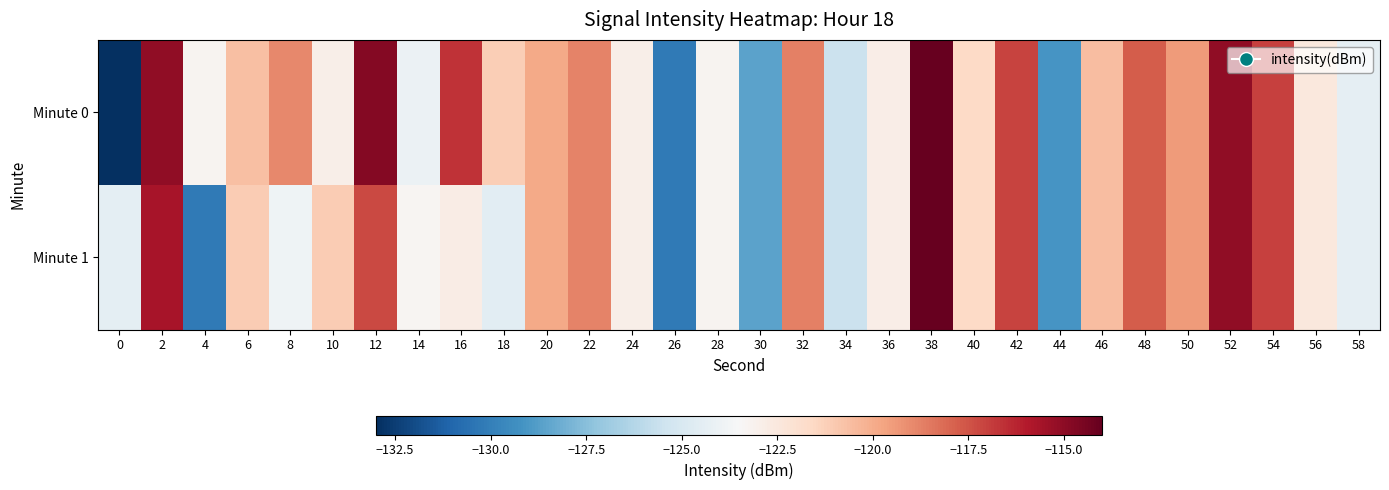

Reading left to right, extract all data points from this chart.

Minute 0: 0=-132.9	2=-115.1	4=-123.3	6=-120.6	8=-119.0	10=-123.0	12=-114.7	14=-124.0	16=-116.6	18=-121.2	20=-119.9	22=-118.8	24=-122.9	26=-130.2	28=-123.3	30=-128.6	32=-118.7	34=-125.5	36=-122.9	38=-114.1	40=-121.6	42=-117.1	44=-129.1	46=-120.6	48=-117.8	50=-119.4	52=-115.1	54=-117.0	56=-122.5	58=-124.3
Minute 1: 0=-124.5	2=-115.7	4=-130.2	6=-121.1	8=-123.9	10=-121.1	12=-117.3	14=-123.3	16=-122.8	18=-124.5	20=-119.9	22=-118.8	24=-122.9	26=-130.2	28=-123.3	30=-128.6	32=-118.7	34=-125.5	36=-122.9	38=-114.1	40=-121.6	42=-117.1	44=-129.1	46=-120.6	48=-117.8	50=-119.4	52=-115.1	54=-117.0	56=-122.5	58=-124.3